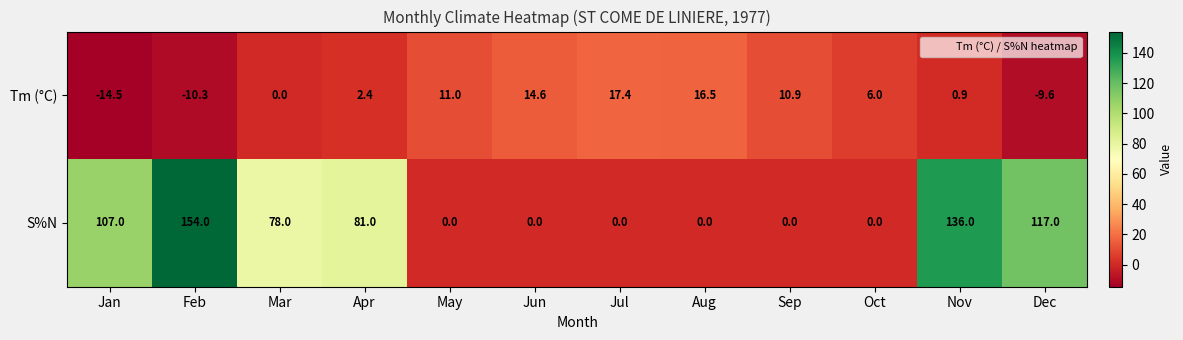

True or false: Tm (°C) has a value of 11.0 at May.

True